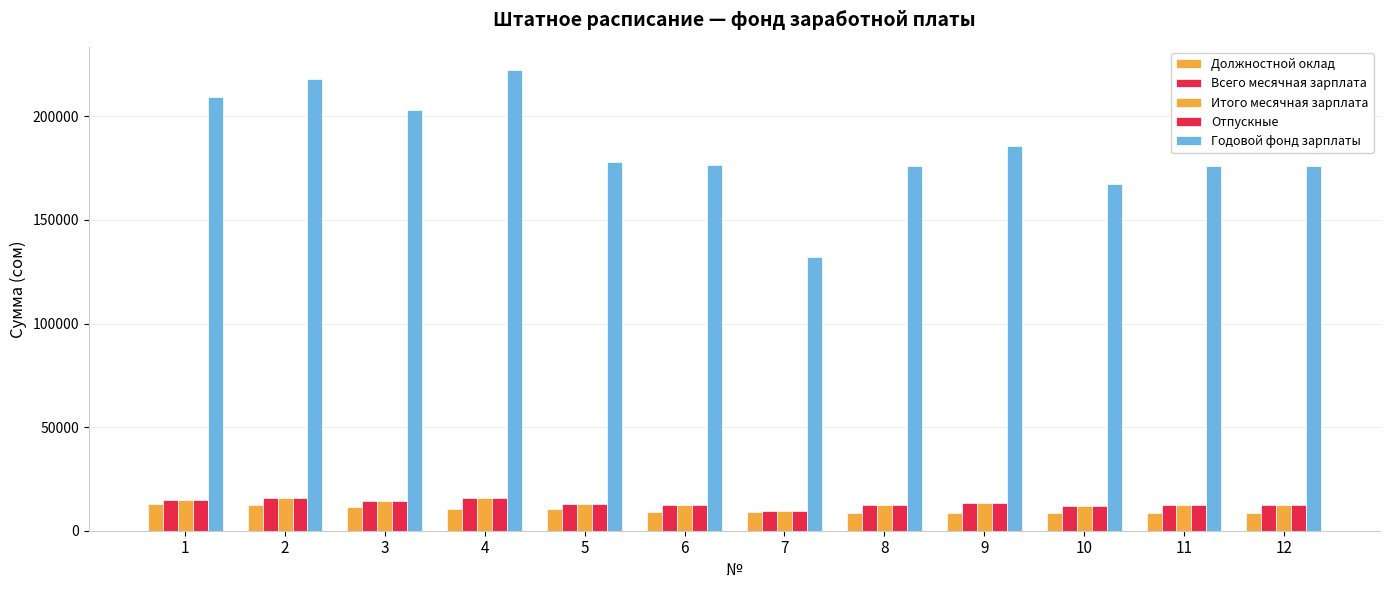

At which label does Отпускные reach its minimum?

7